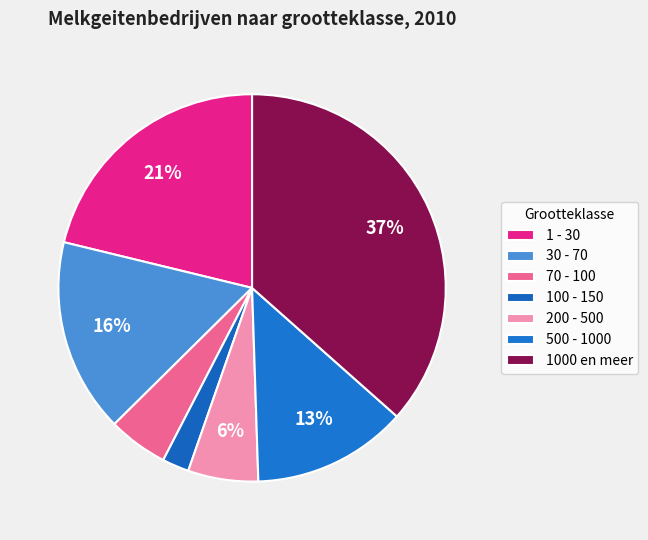

Does 1000 en meer represent more than half of the total?

No